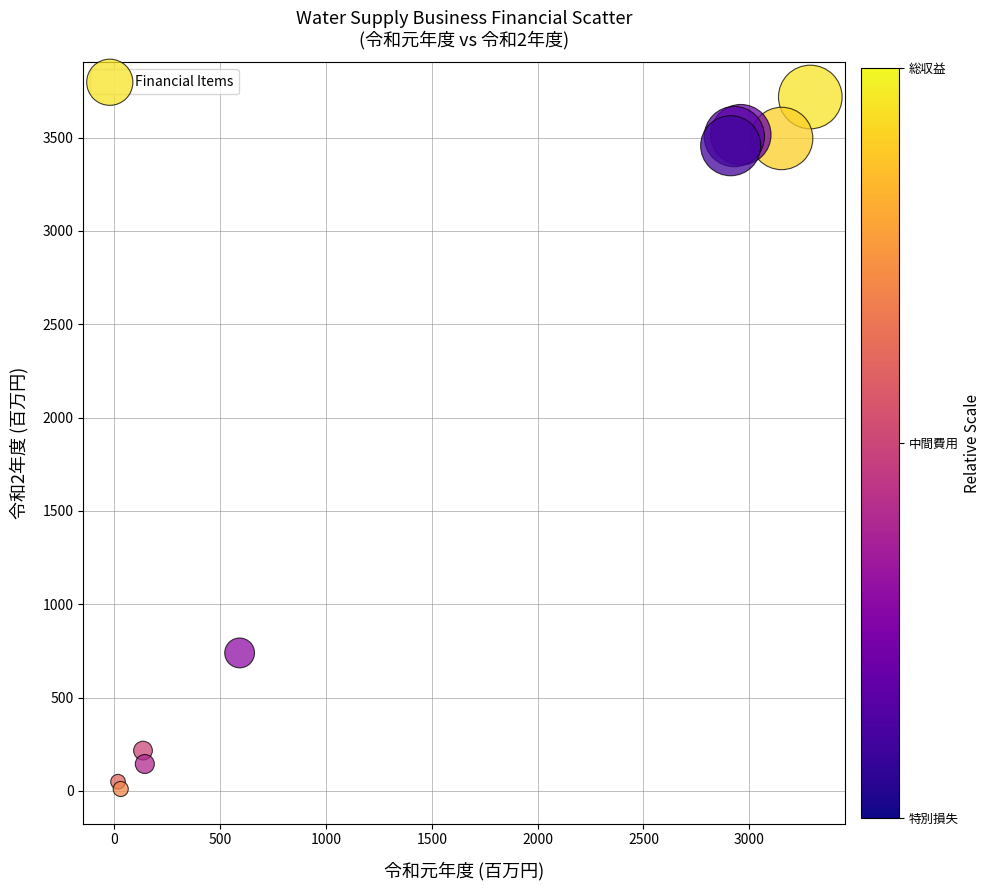

What Y value in the scatter plot is closest to 1863?

738.9